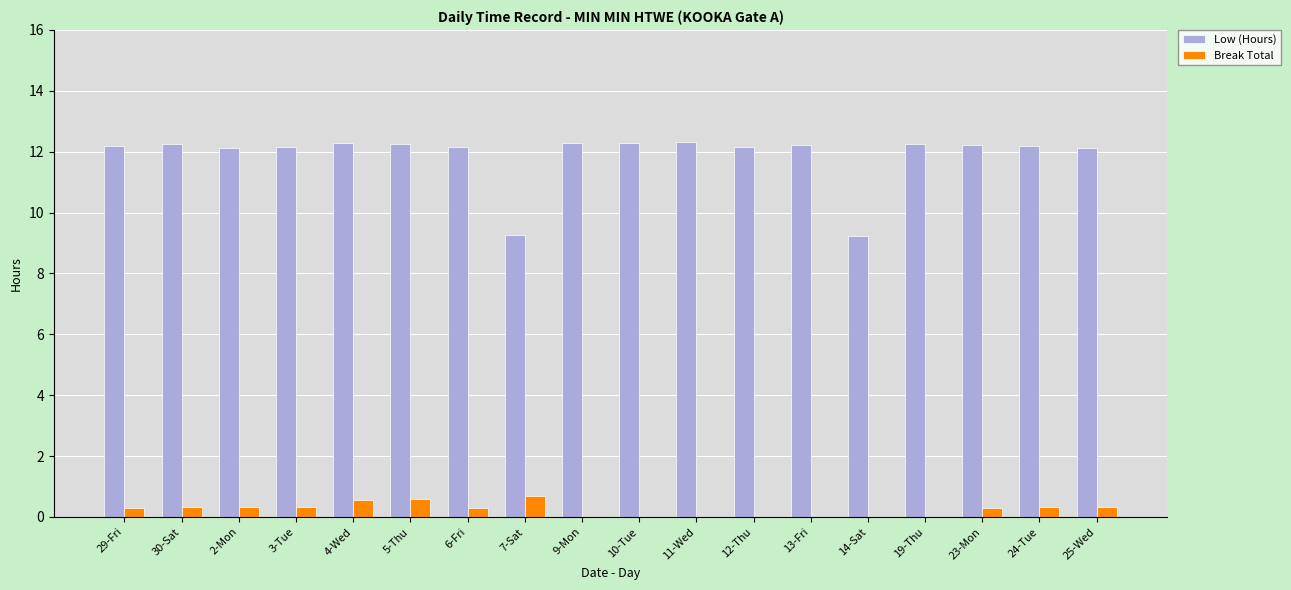

What is the total value across all series at 25-Wed?

12.5